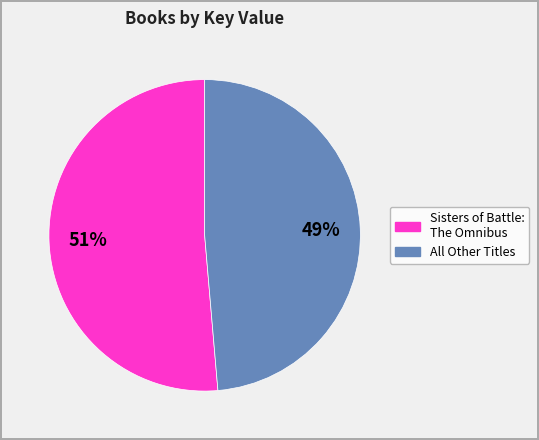

To the nearest percent, what is the average slice percentage?

50%